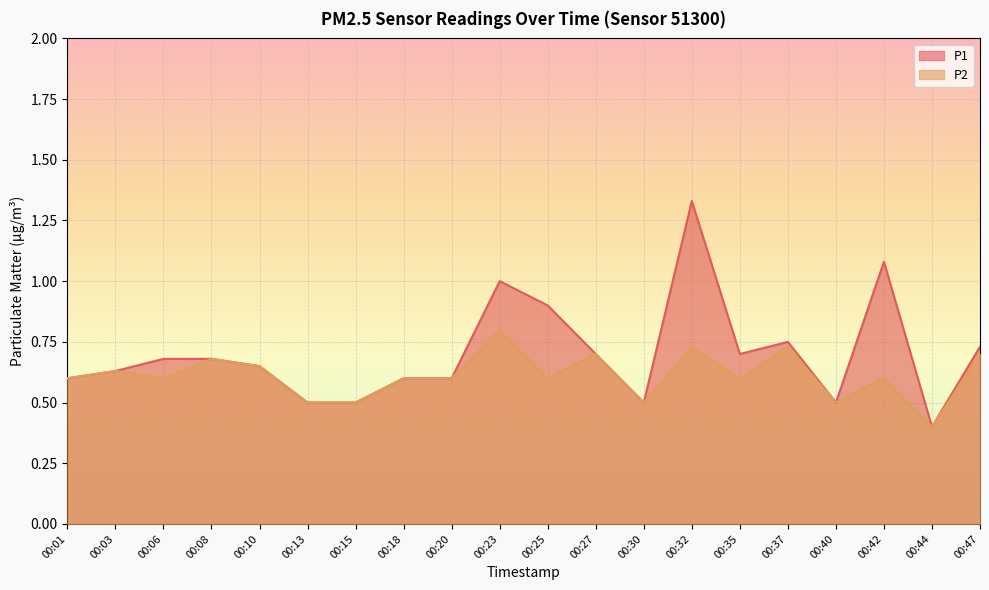

True or false: P1 has a value of 0.6 at 00:20.

True